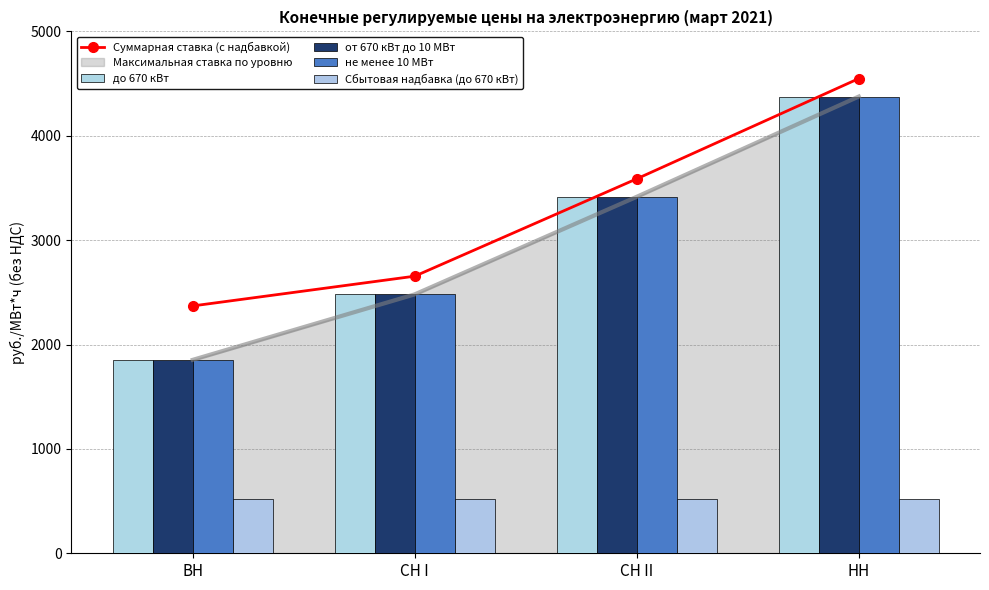

Reading left to right, what are all the values shown in this chart?

Суммарная ставка (с надбавкой): 2369.8	2654.8	3587.6	4548.0
до 670 кВт: 1853.2	2480.6	3415.4	4375.8
от 670 кВт до 10 МВт: 1853.2	2480.6	3415.4	4375.8
не менее 10 МВт: 1853.2	2480.6	3415.4	4375.8
Сбытовая надбавка (до 670 кВт): 516.6	516.6	516.6	516.6